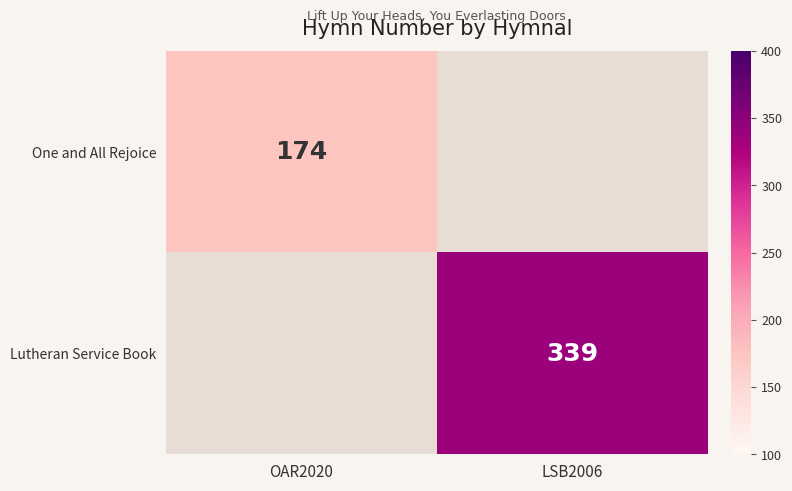

Count the number of data series in this chart.

2